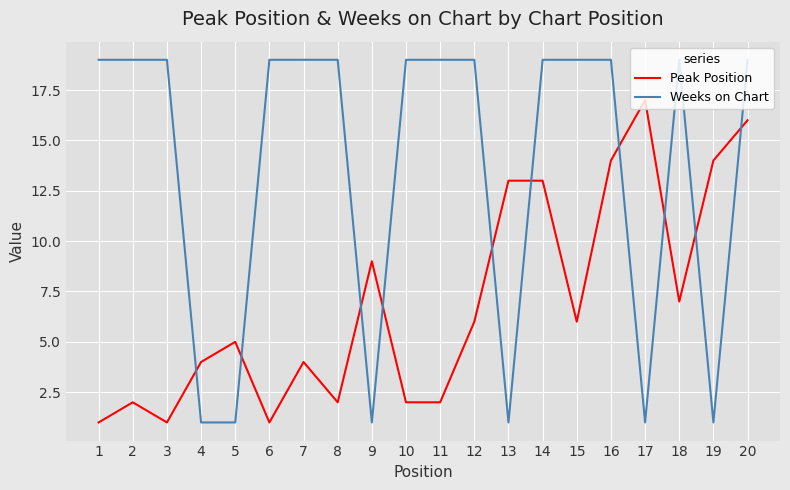

Which series has the largest range (max minus min)?

Weeks on Chart